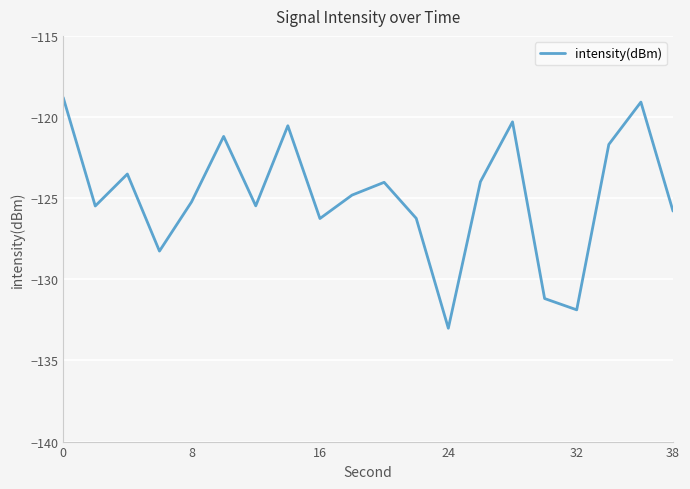

What is the maximum value shown in the chart?

-118.8